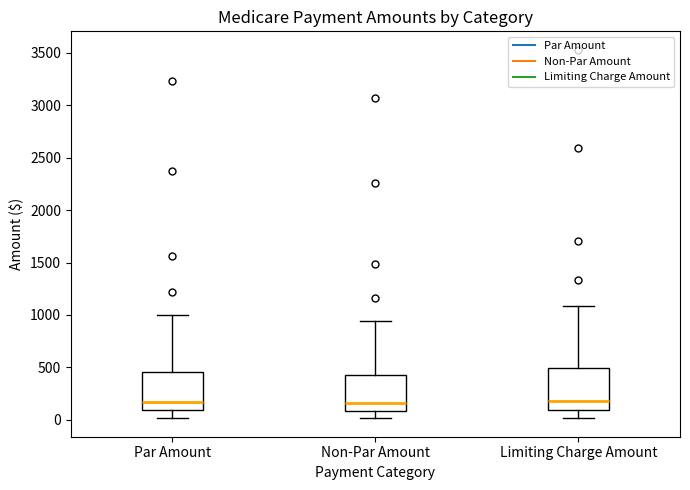

Where does the upper whisker of the box for Limiting Charge Amount end on the y-axis? The values are not printed on the chart, so give them approximately, as read against the axis.

1100